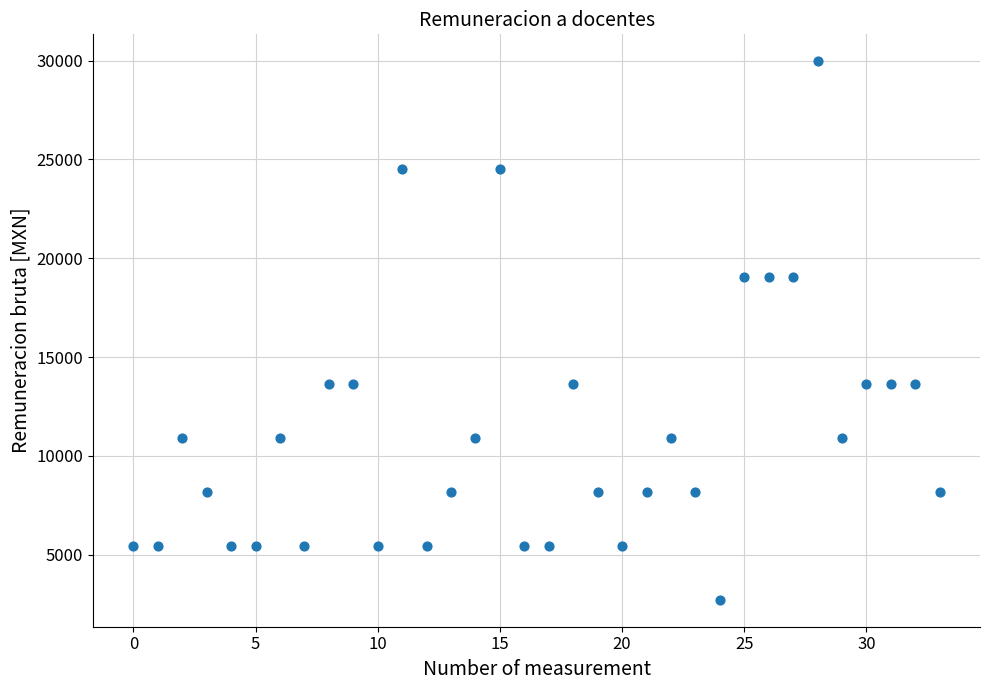

What is the range of Y values (max minus min)?

27244.5